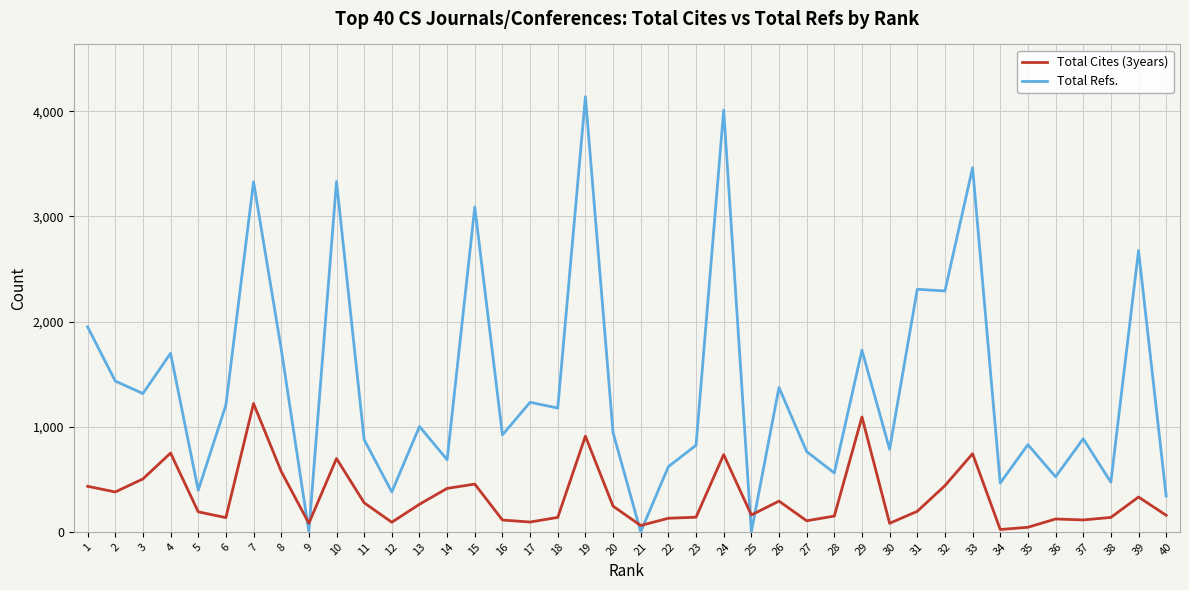

Count the number of categories in the chart.

40